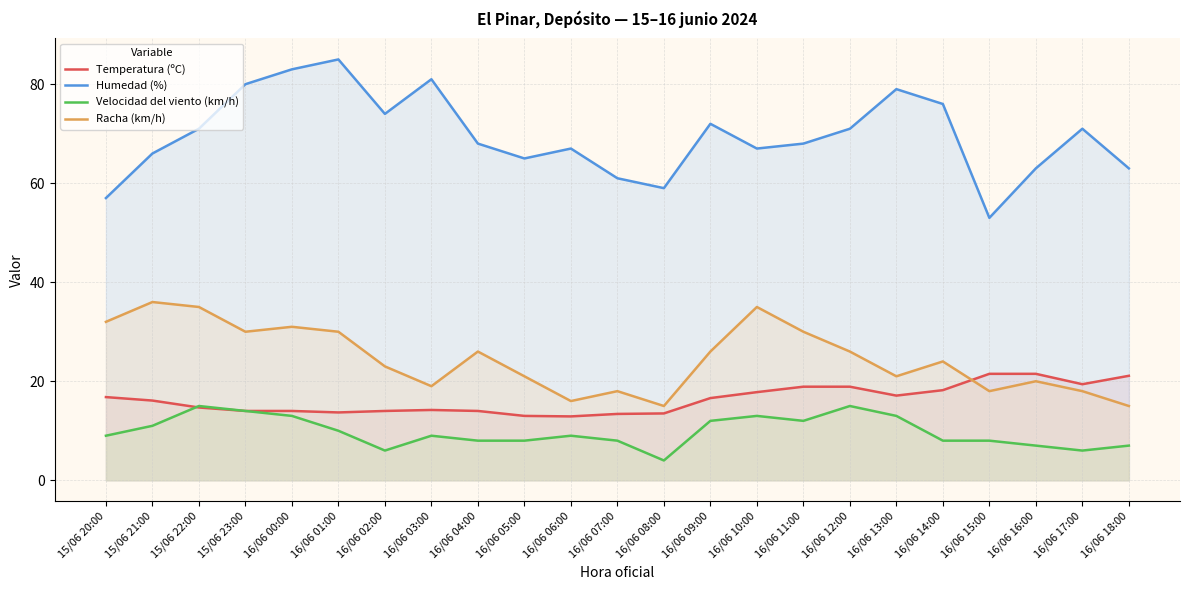

What is the highest value of the Velocidad del viento (km/h) series?

15.0